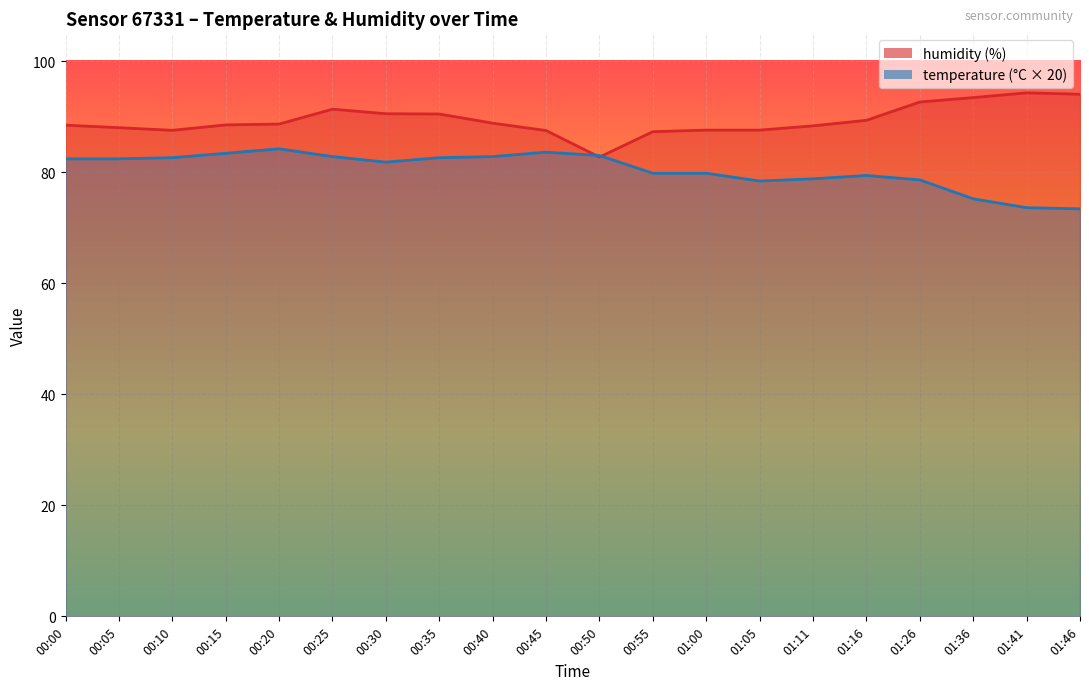

Where is the first local minimum for humidity?

00:10